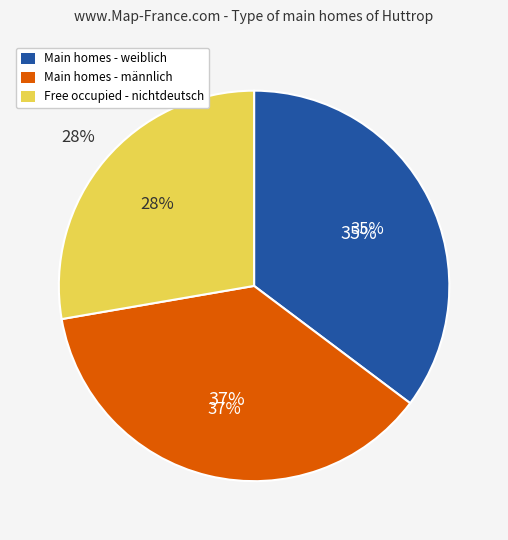

To the nearest percent, what is the difference between the nichtdeutsch and männlich slice percentages?

9%